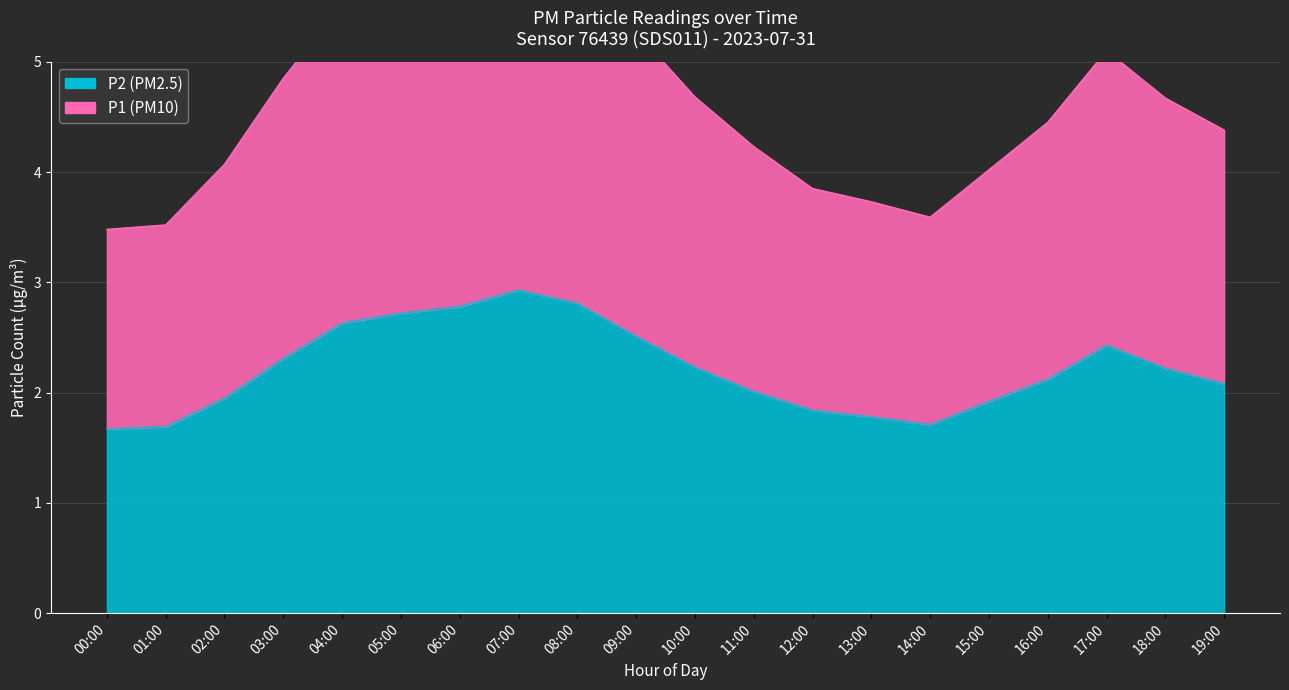

What is the label of the 12th point from the right?

08:00